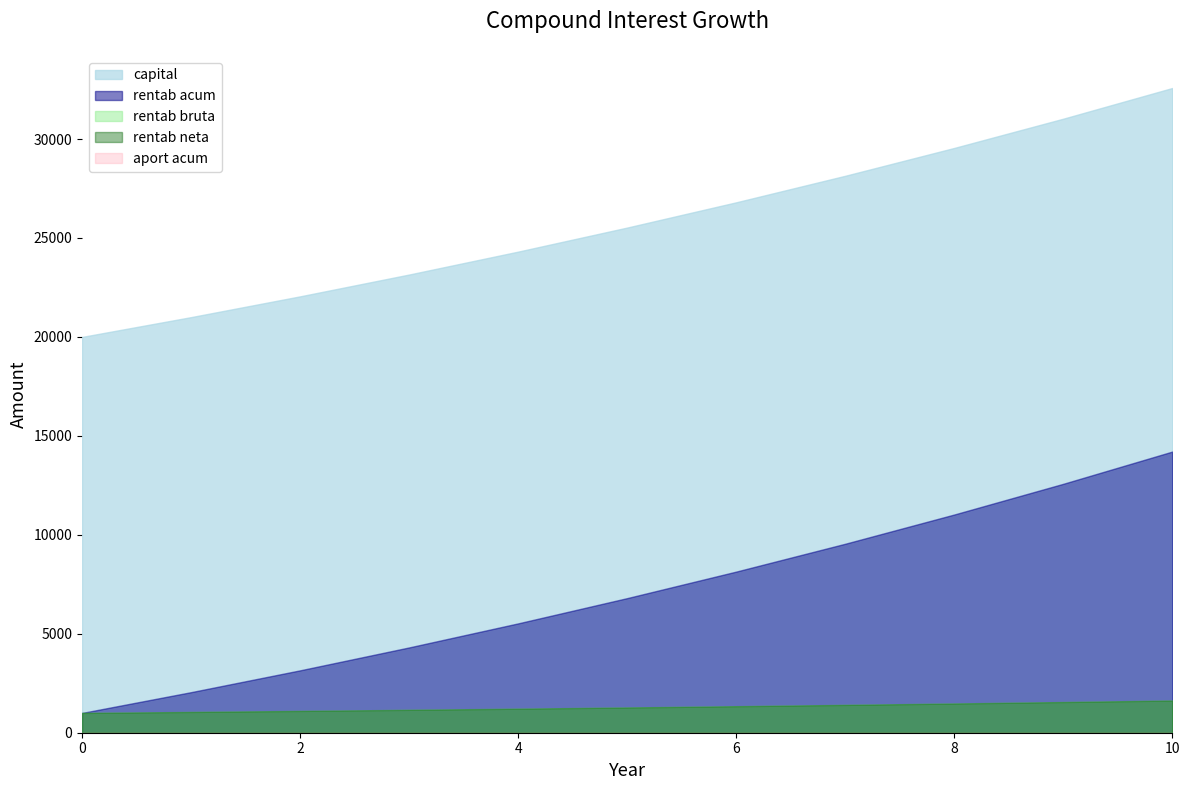

Count the number of categories in the chart.

11